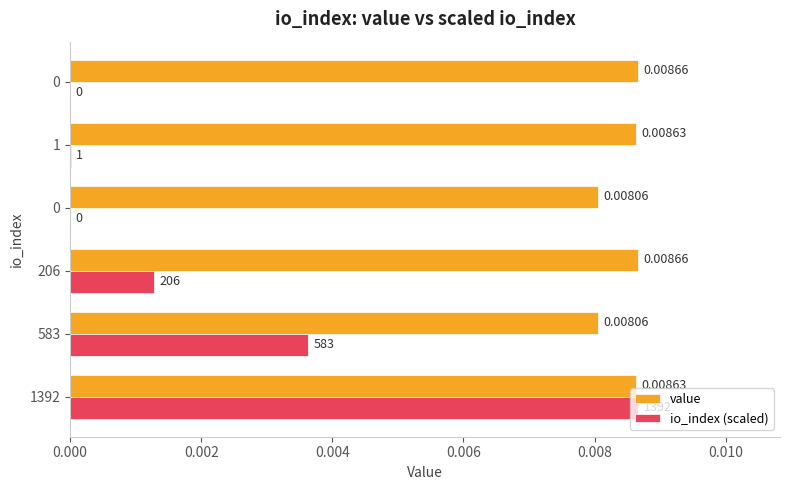

What are all the series names shown in the legend?

value, io_index (scaled)